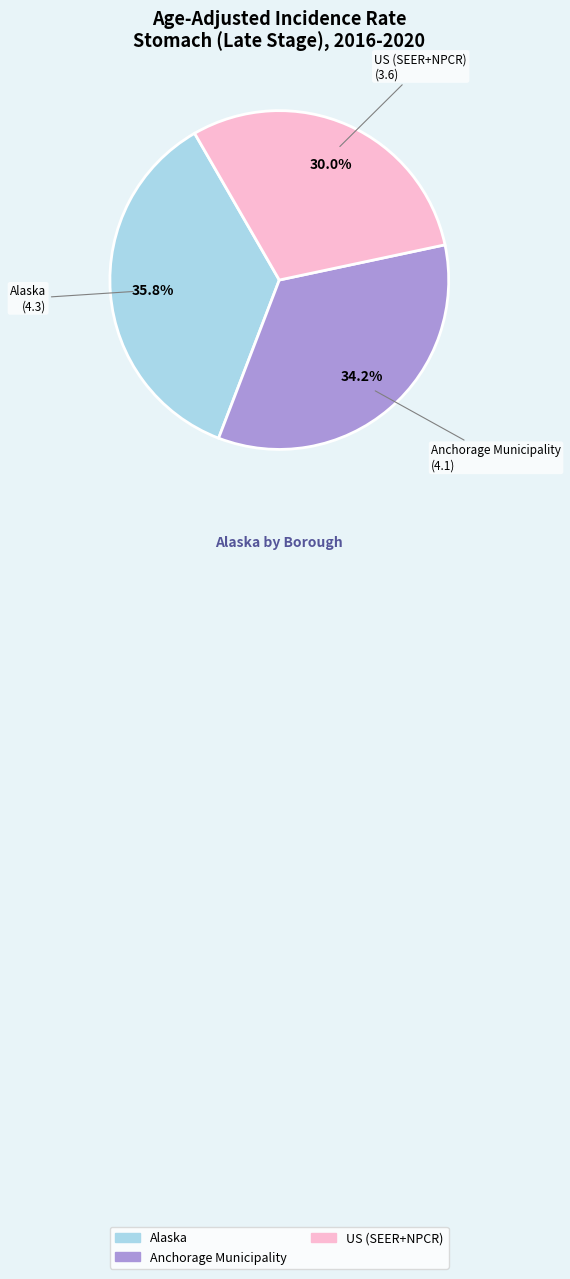

To the nearest percent, what percentage of the pie is Alaska?

36%